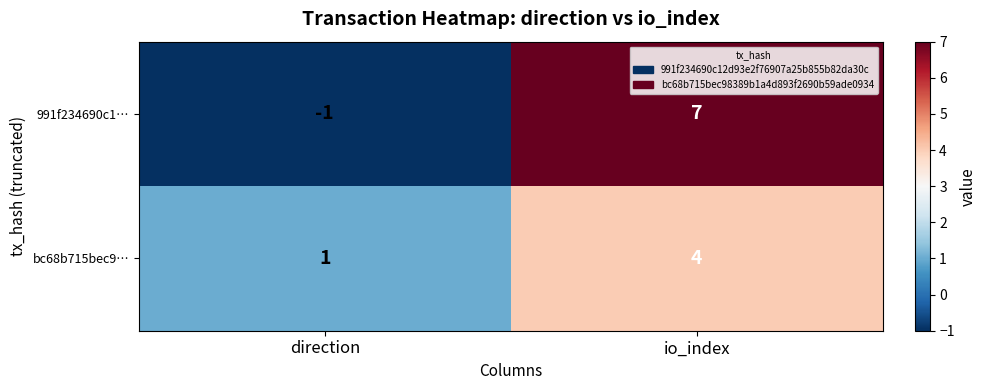

Reading left to right, extract all data points from this chart.

991f234690c1…: direction=-1	io_index=7
bc68b715bec9…: direction=1	io_index=4